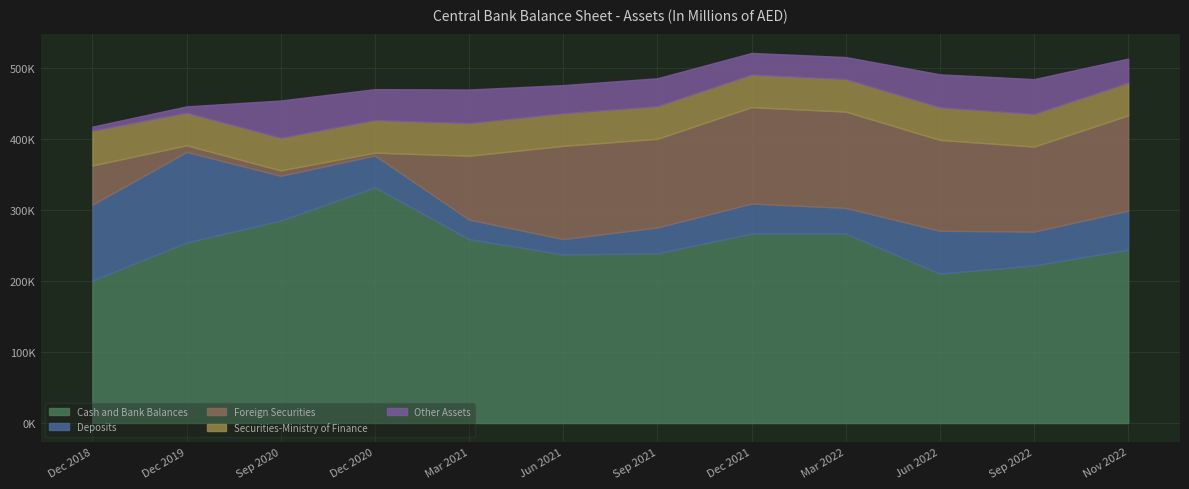

At which label does Deposits first exceed 47794?

Dec 2018